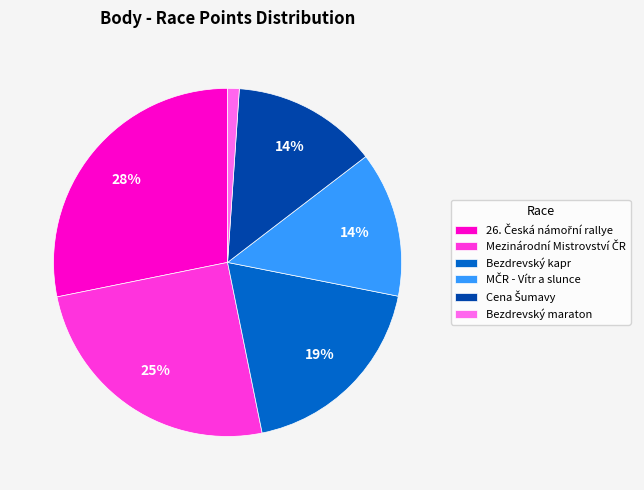

To the nearest percent, what is the difference between the largest and smallest slice percentages?

27%